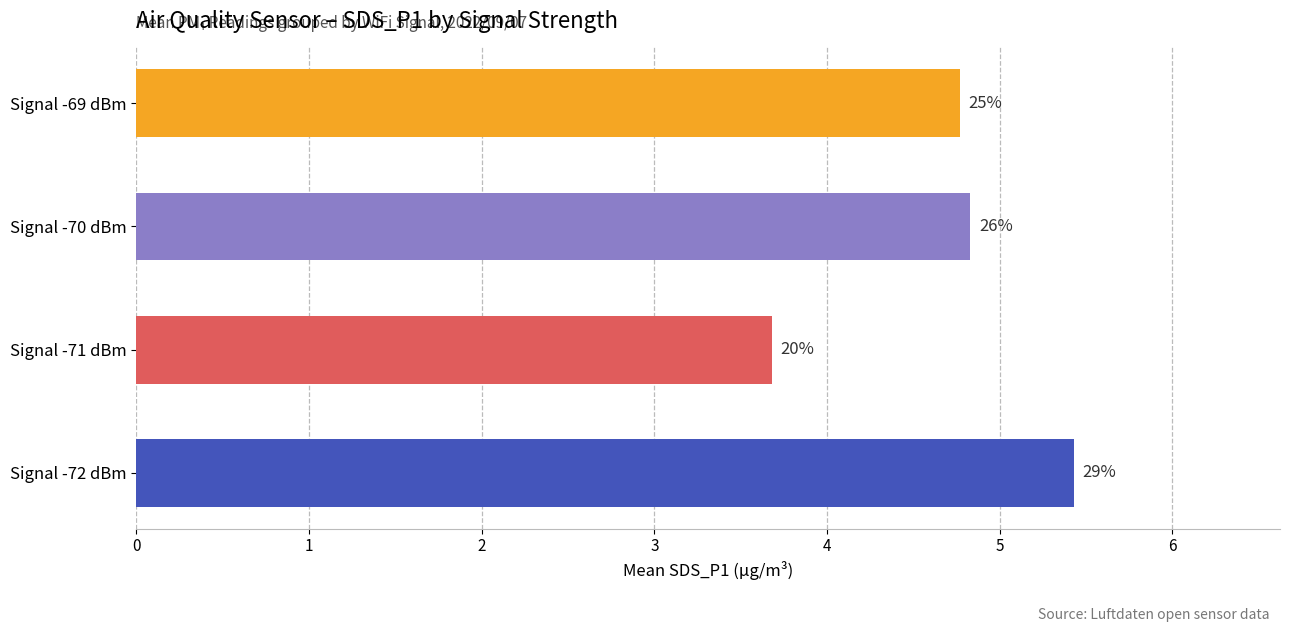

Does the chart contain stacked bars?

No